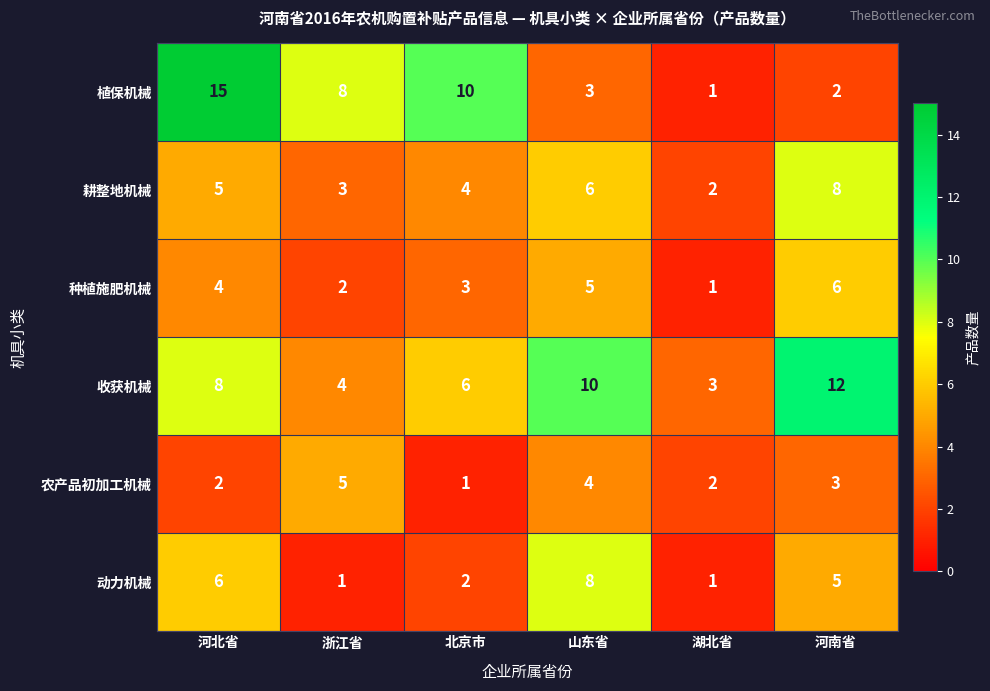

The 动力机械 series shows 7 at 河南省. True or false?

False